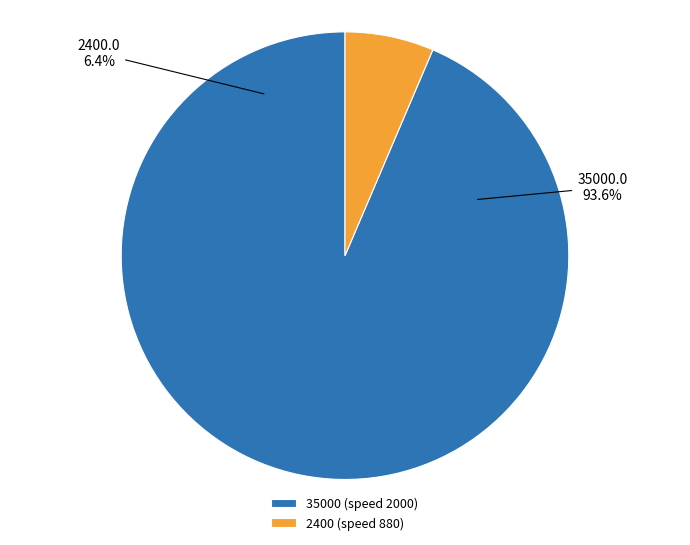

What is the majority slice?

2000